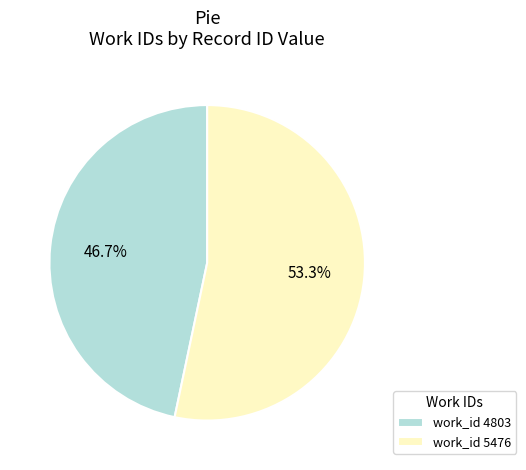

Count the number of slices in the pie.

2